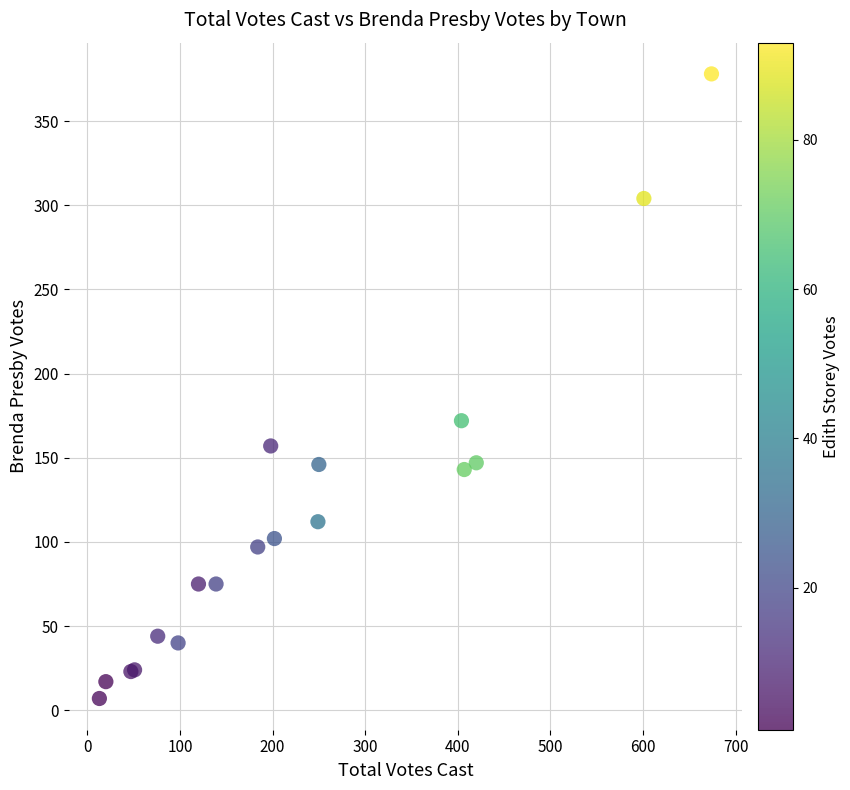

What Y value in the scatter plot is closest to 192?

172